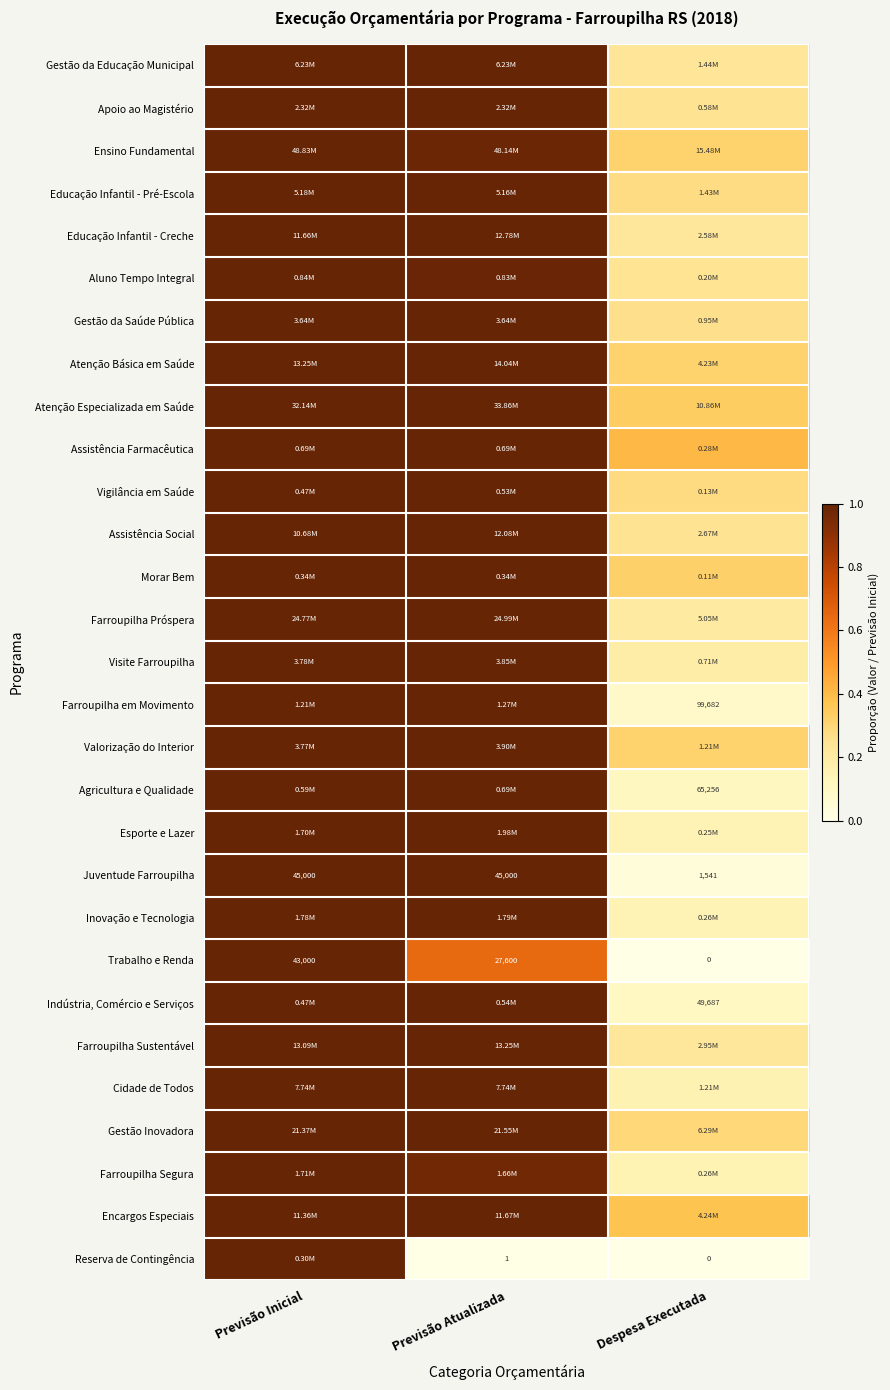

List the labels in order of Trabalho e Renda value, smallest first.

Despesa Executada, Previsão Atualizada, Previsão Inicial